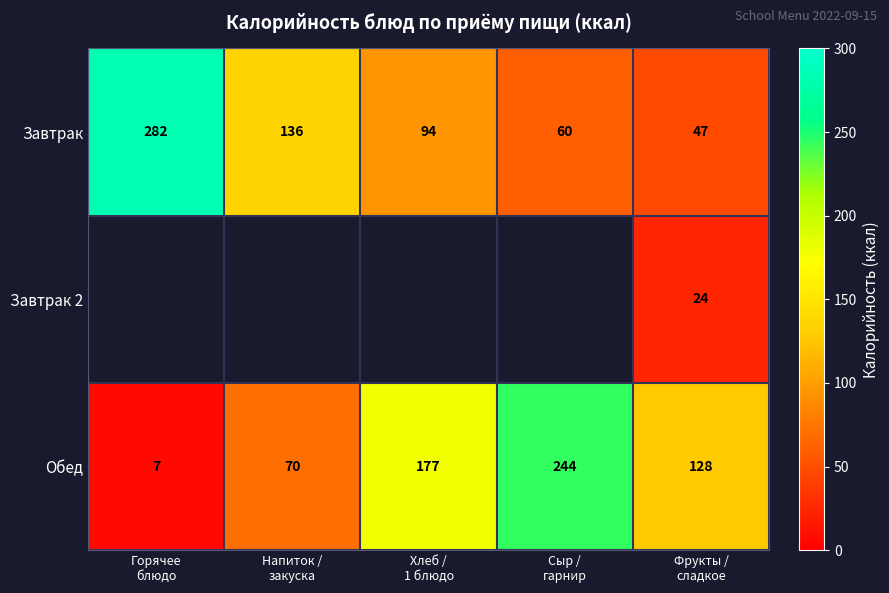

The value of Обед at Напиток / закуска is 98.7. True or false?

False